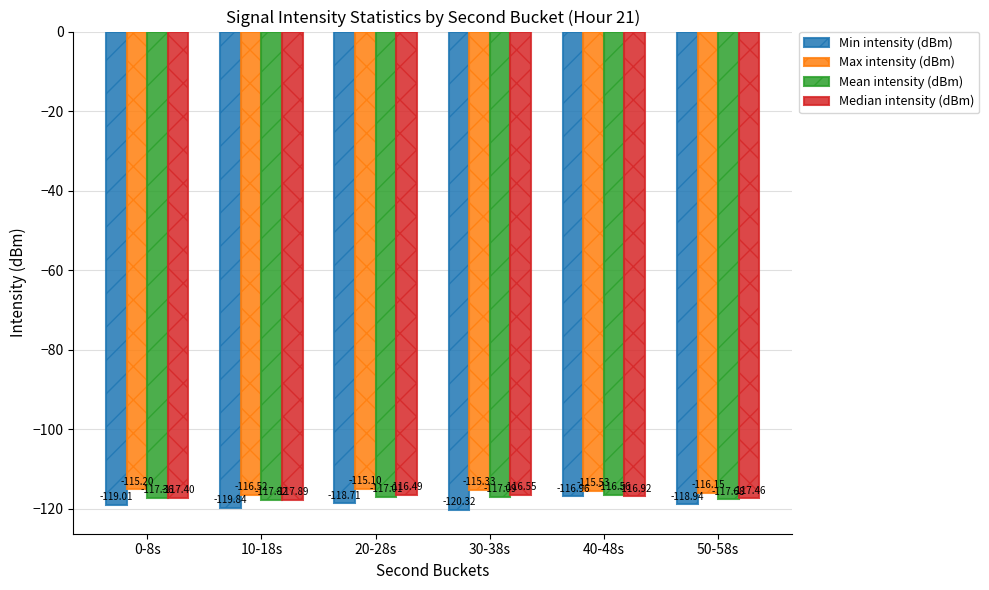

What is the difference between the Min intensity (dBm) values at 50-58s and 40-48s?

2.0